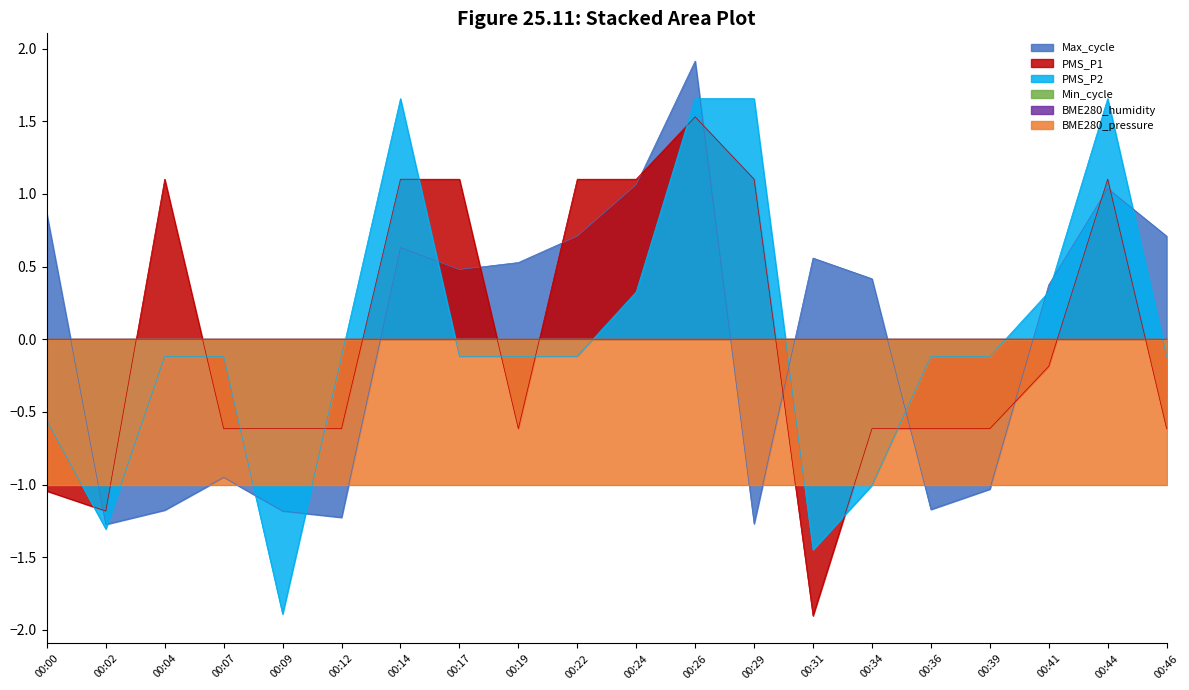

True or false: PMS_P2 and PMS_P1 intersect in this chart.

True